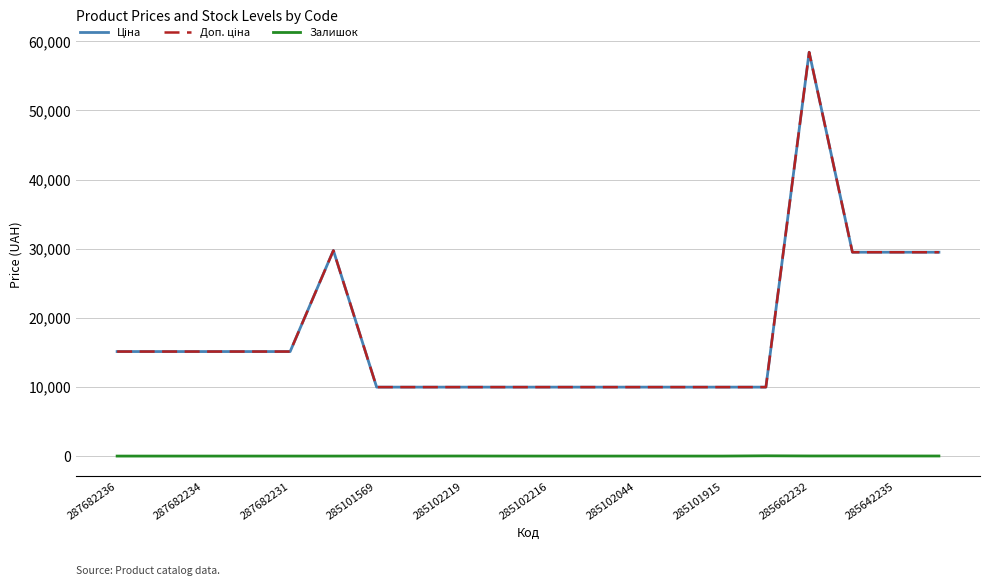

Which series has the widest spread of values?

Ціна